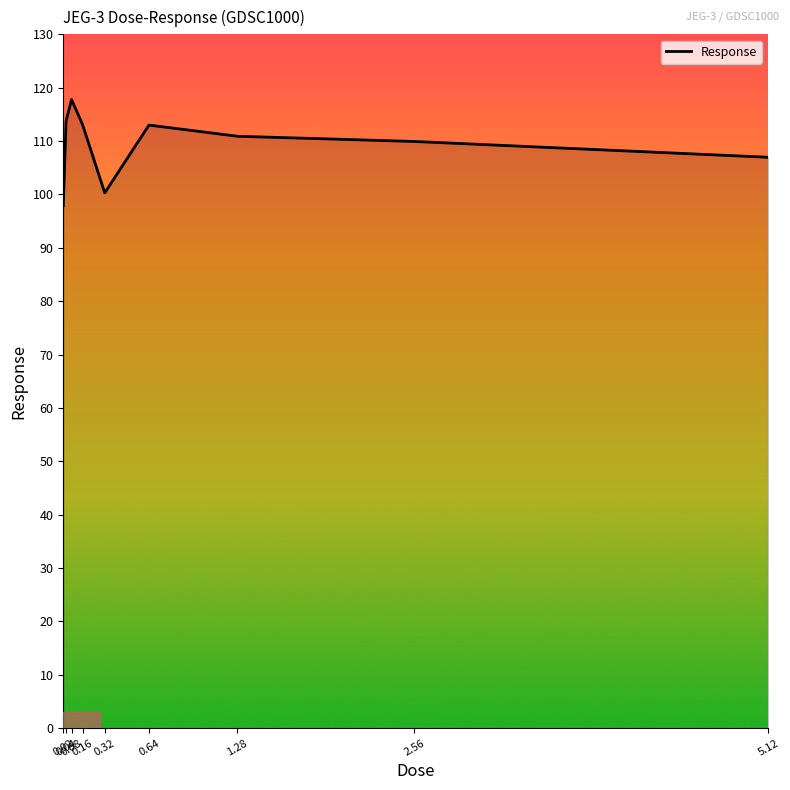

Which category has the highest value across all series?

0.08